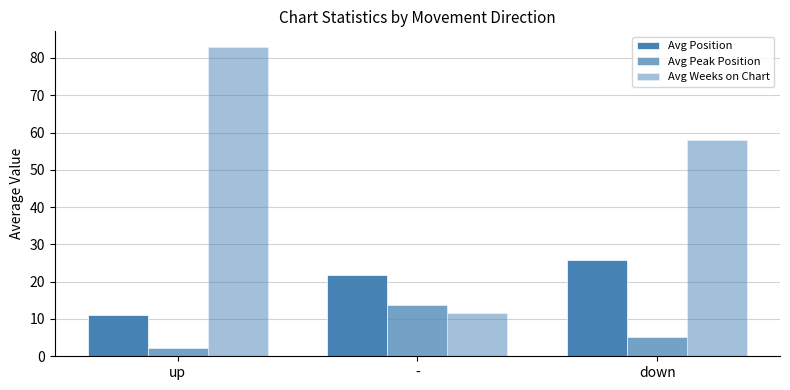

What is the value of the Avg Position bar at the 3rd from the left?

25.9